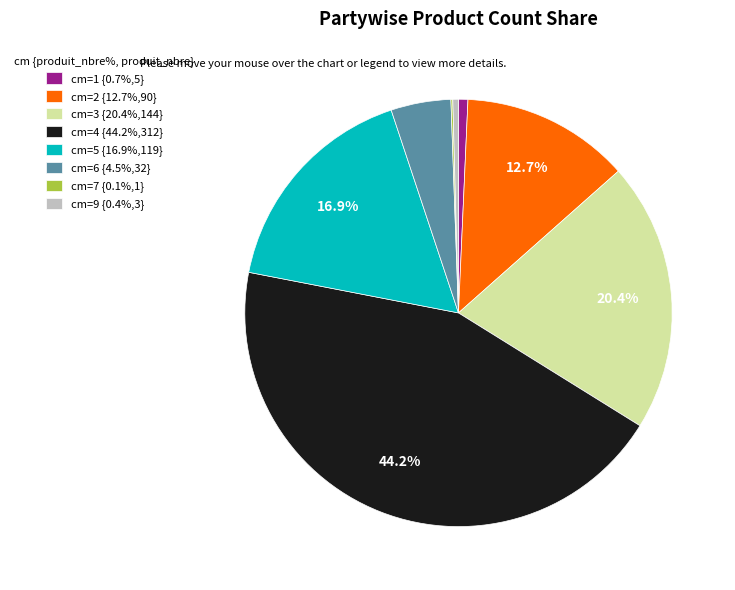

Is the sum of cm=2 {12.7%,90} and cm=5 {16.9%,119} greater than half?

No